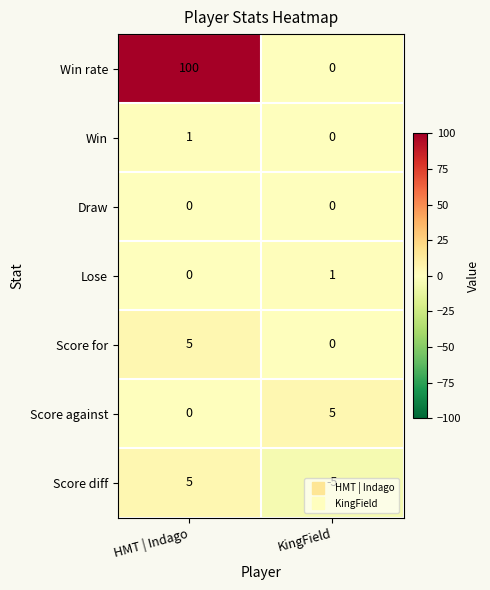

At which label is Win closest to 0?

KingField